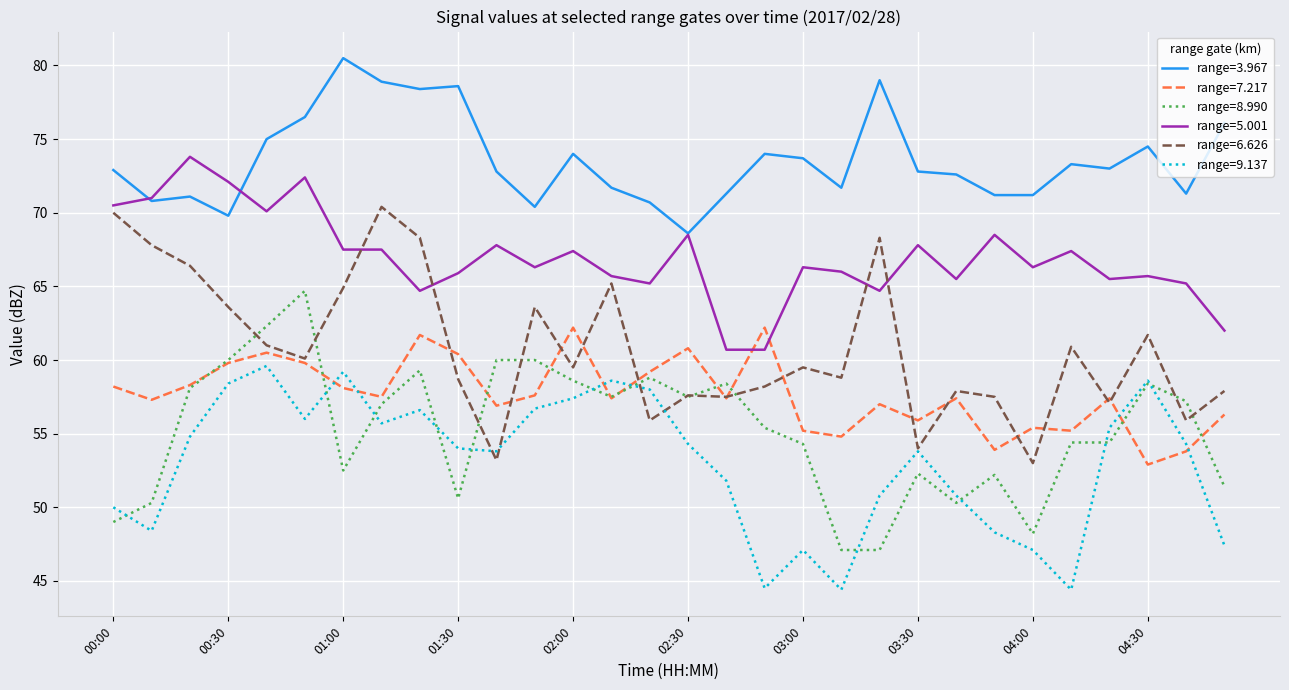

Which series has the largest total across all categories?

range=3.967